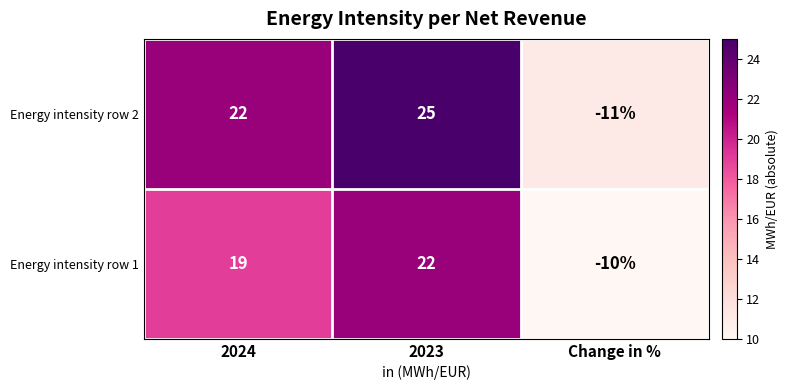

At how many categories does at least one series exceed 21?

2